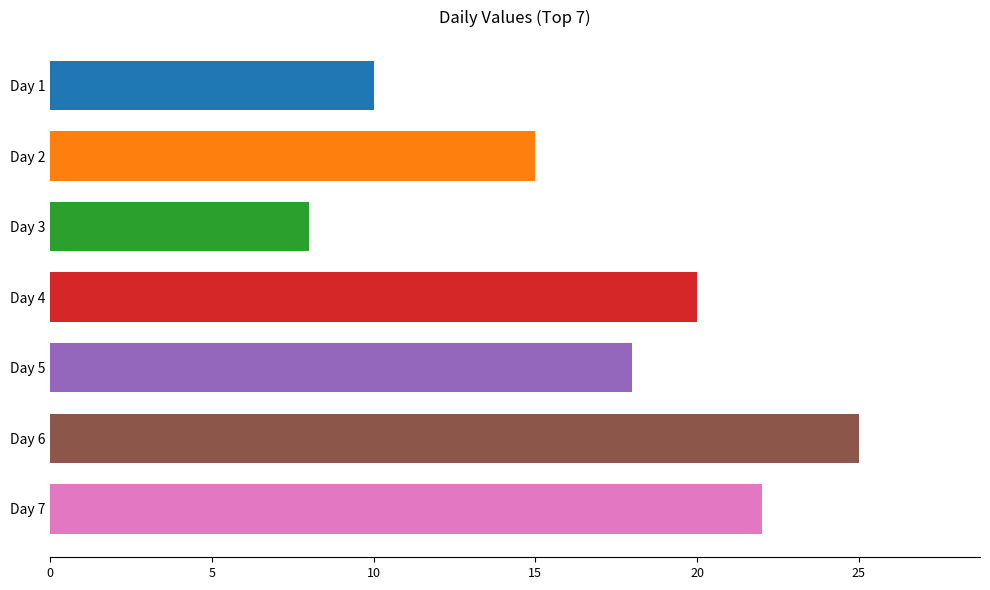

Reading top to bottom, what are all the values shown in this chart?

10	15	8	20	18	25	22